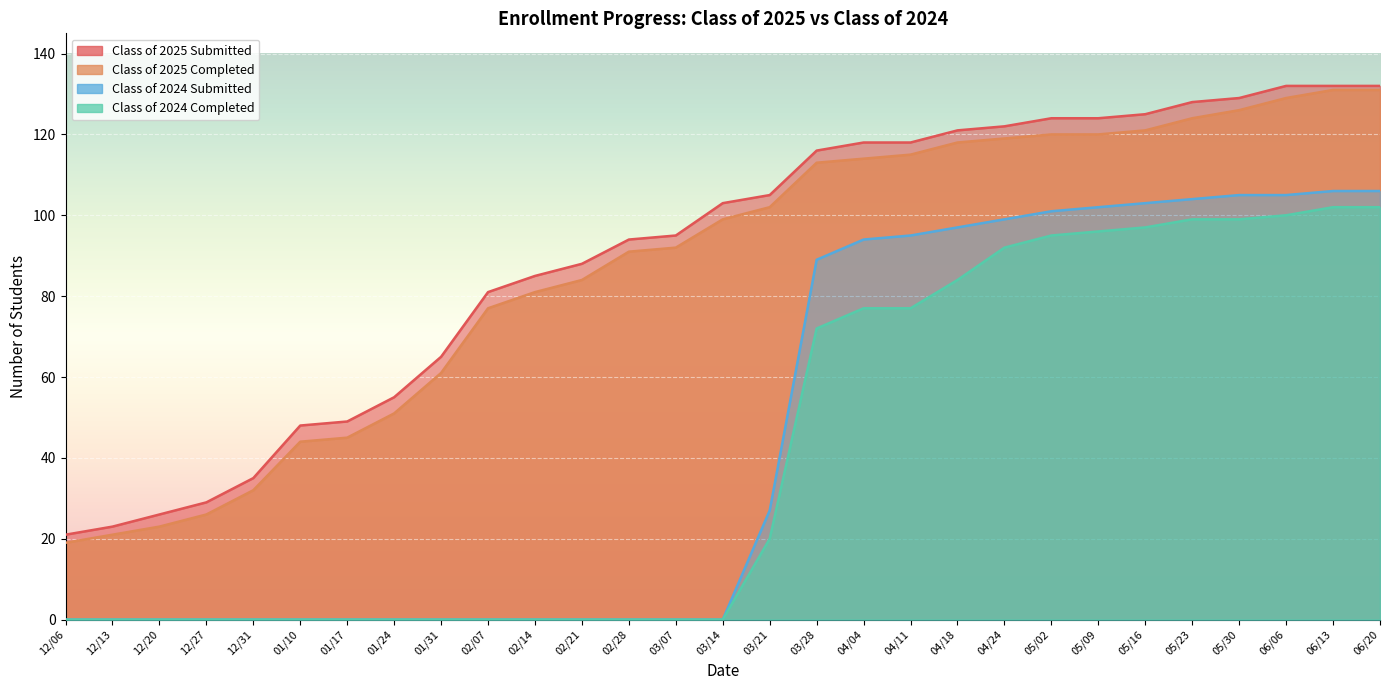

The value of Class of 2024 Completed at 01/10 is -50. True or false?

False